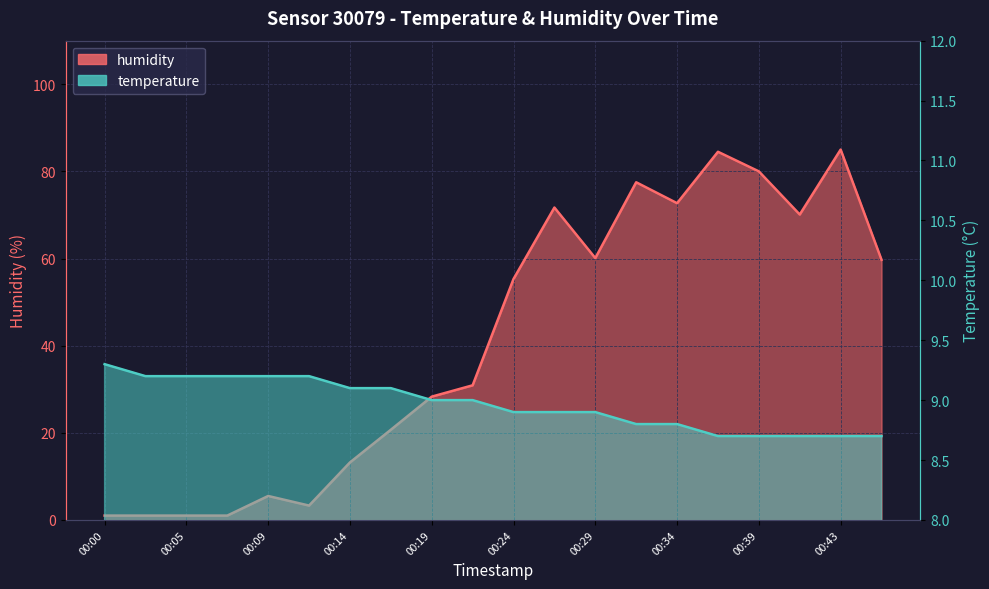

List the series in order of their overall mean, highest first.

humidity, temperature